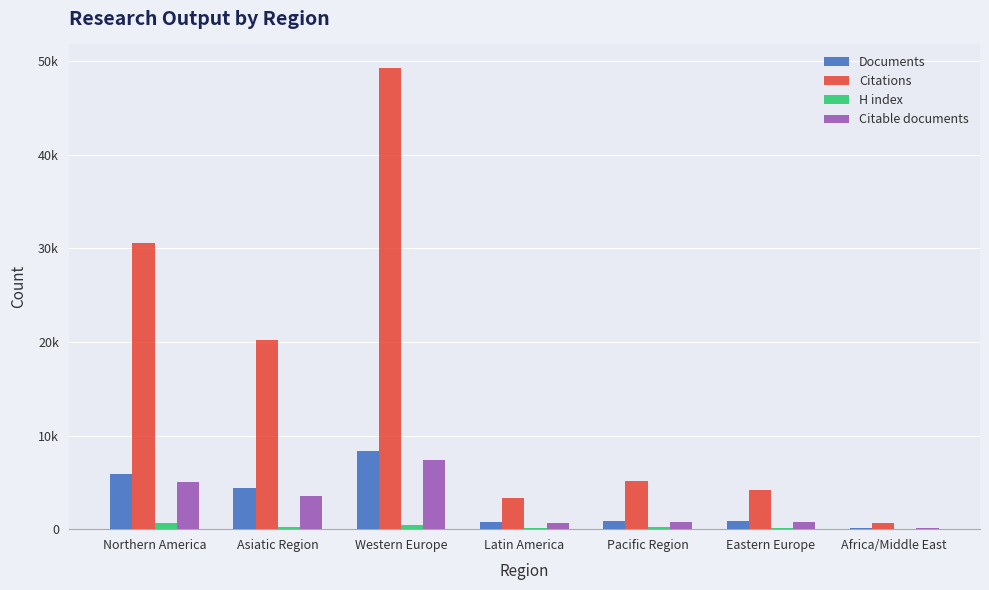

What position from the left is Asiatic Region?

2